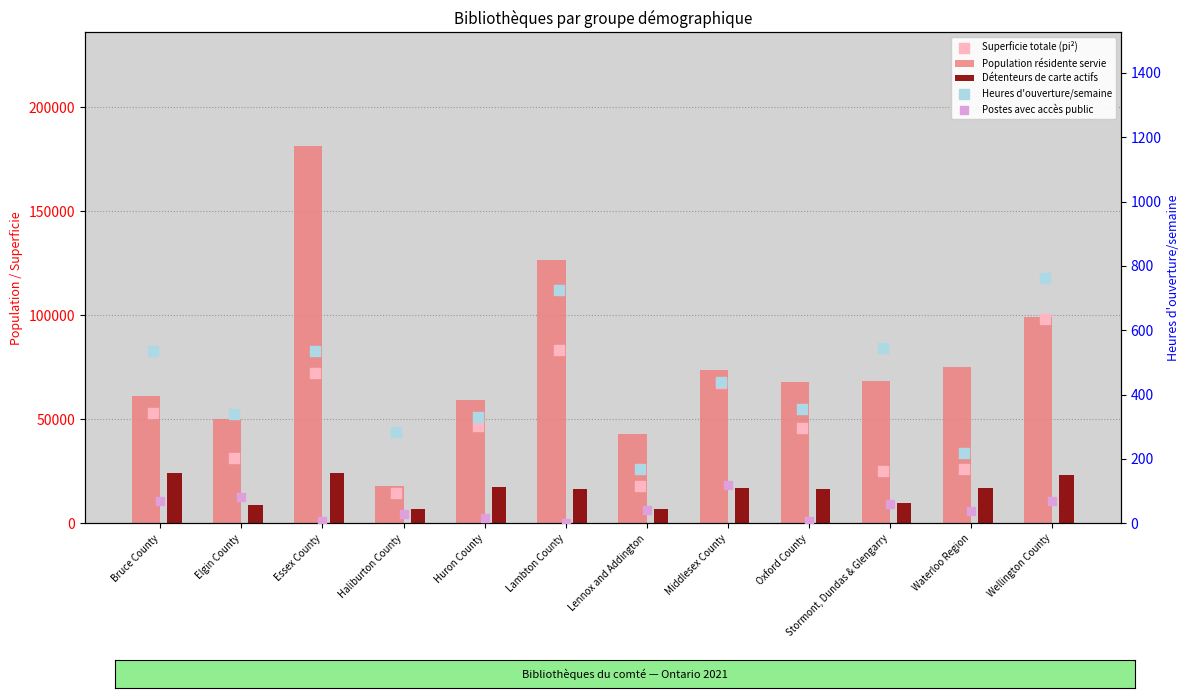

What are all the series names shown in the legend?

Population résidente servie, Détenteurs de carte actifs, Superficie totale (pi²), Heures d'ouverture/semaine, Postes avec accès public